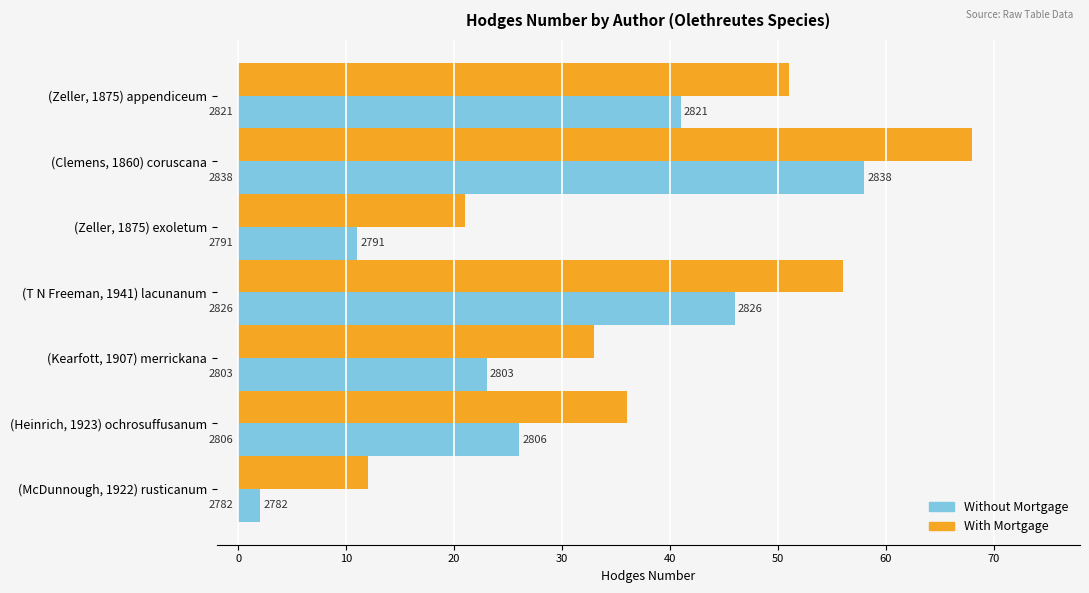

At how many categories does at least one series exceed 51?

2